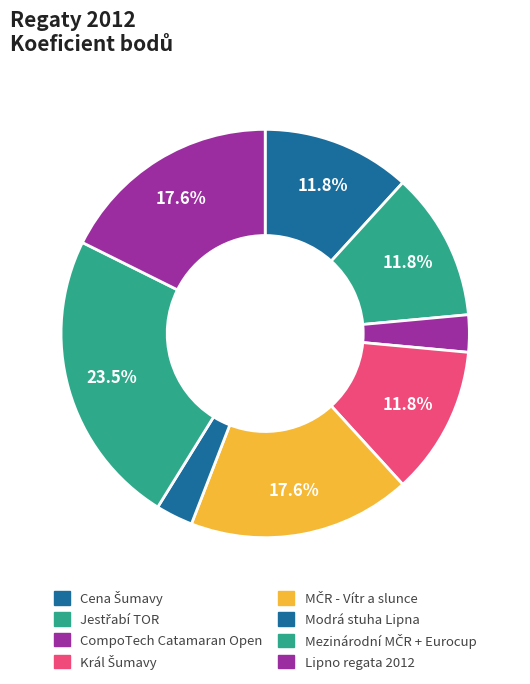

To the nearest percent, what portion does Lipno regata 2012 represent?

18%